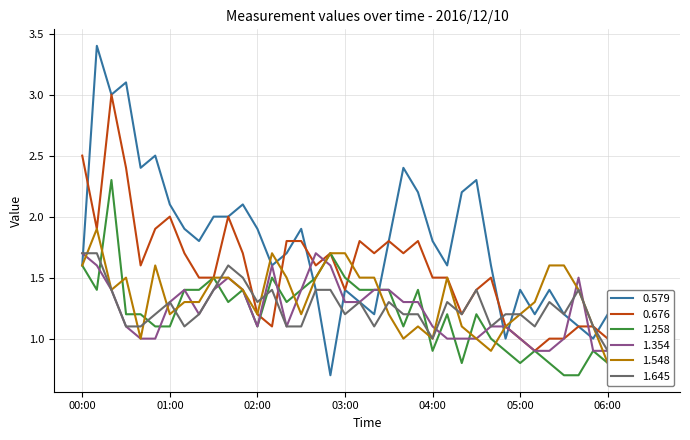

How many lines are shown in the chart?

6